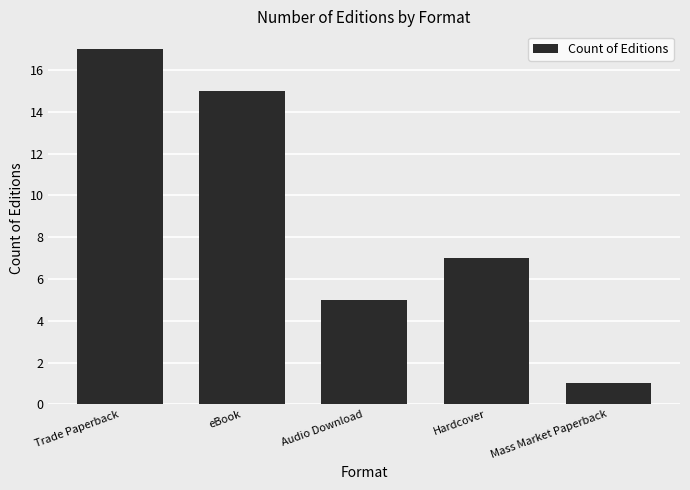

What position from the left is Hardcover?

4